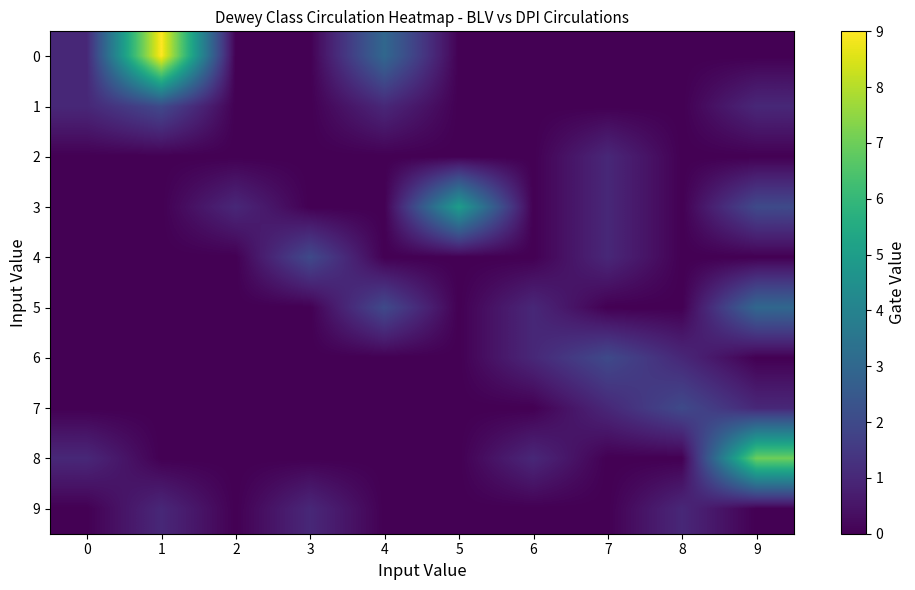

Is it true that 9 equals 0 at 9?

False